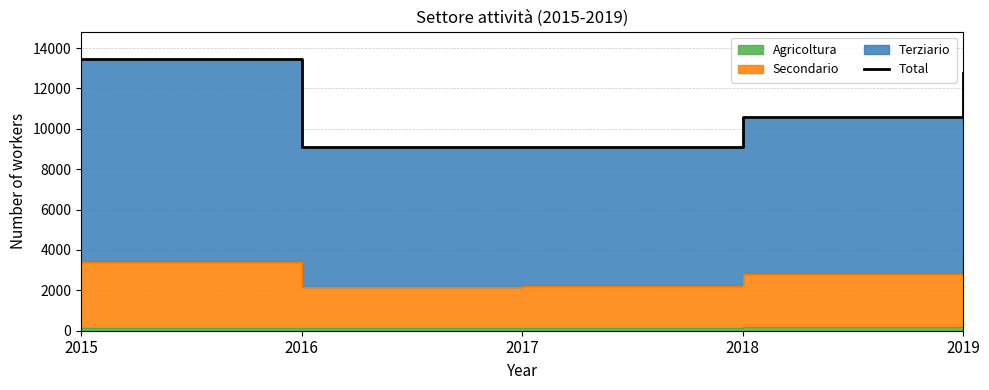

List the labels in order of value, smallest first.

2016, 2017, 2018, 2019, 2015